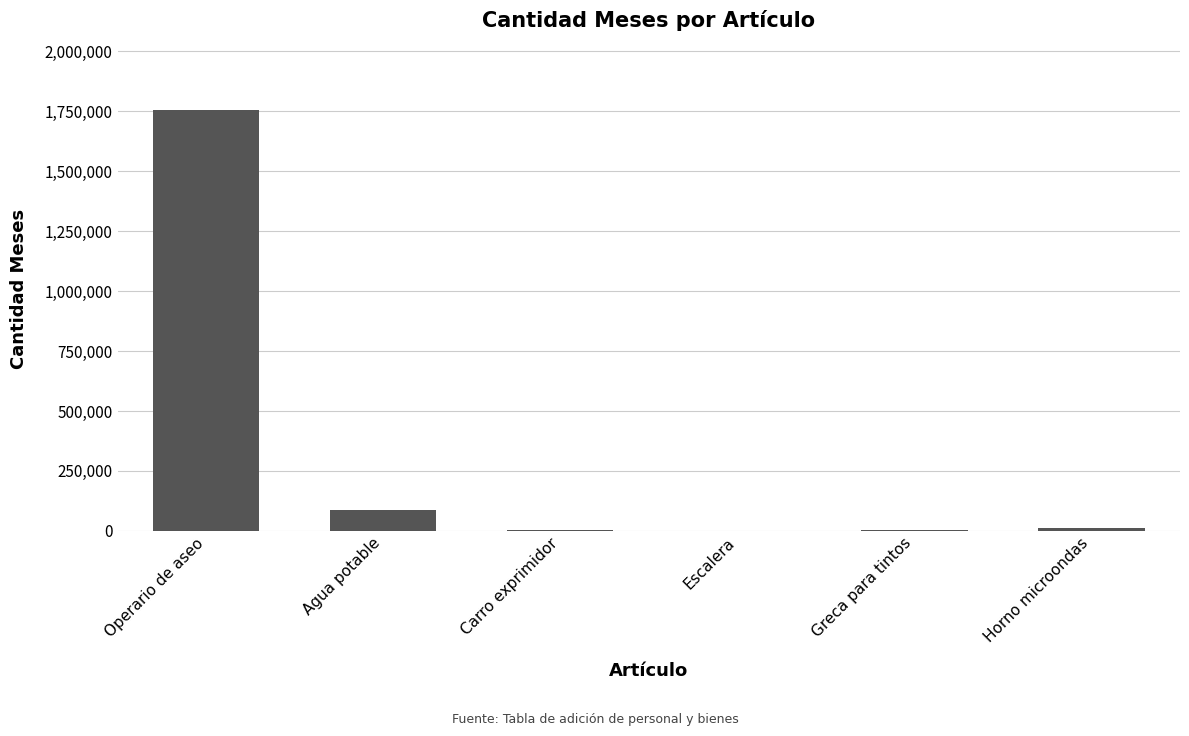

What value does the data have at Greca para tintos?

5565.0